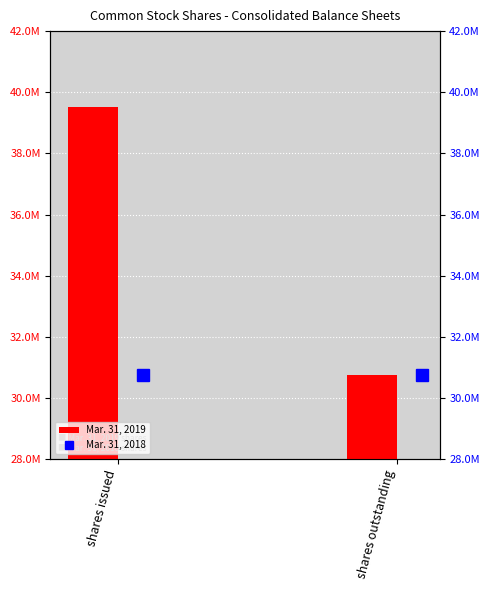

What is the label of the 1st bar from the left?

shares issued